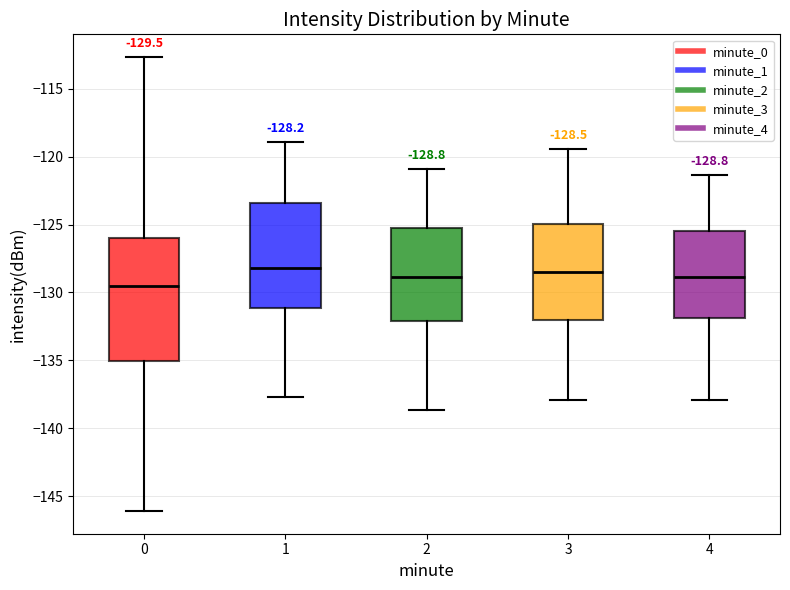

Which box is the tallest, from its lower edge to its upper edge?

0